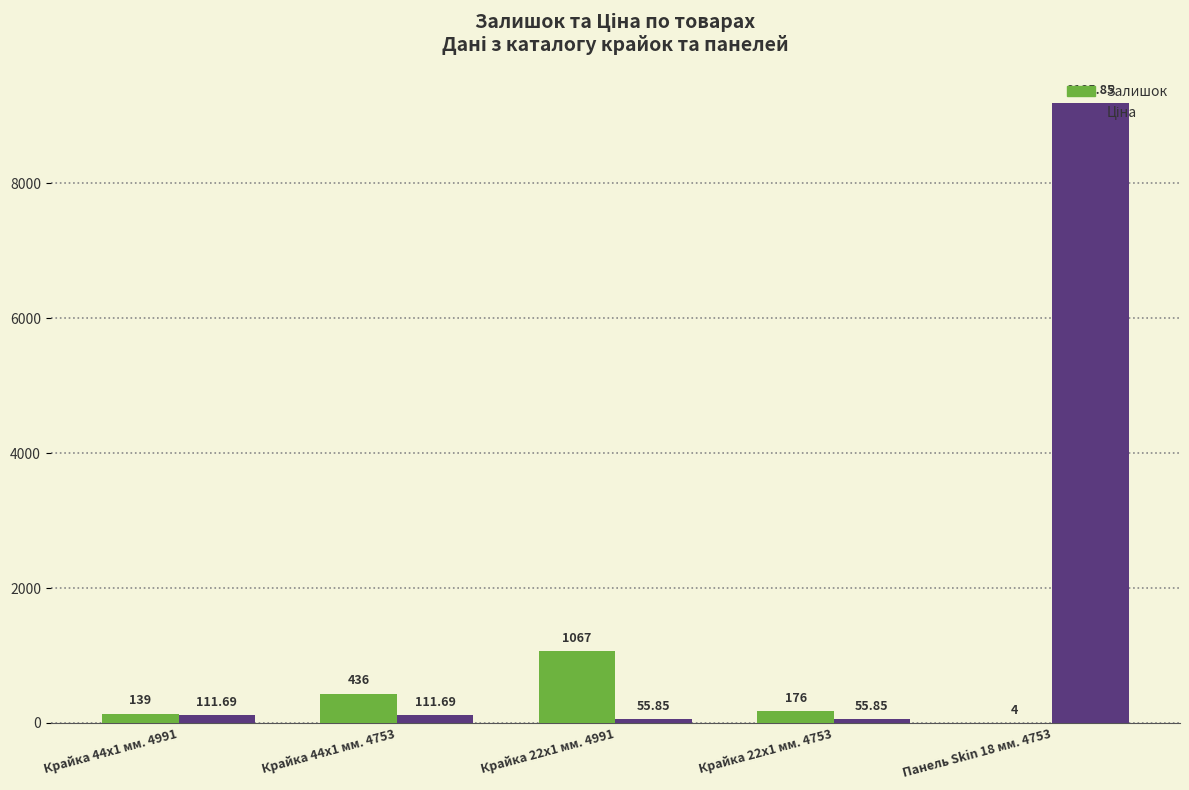

At which category is the sum across all series the highest?

Панель Skin 18 мм. 4753